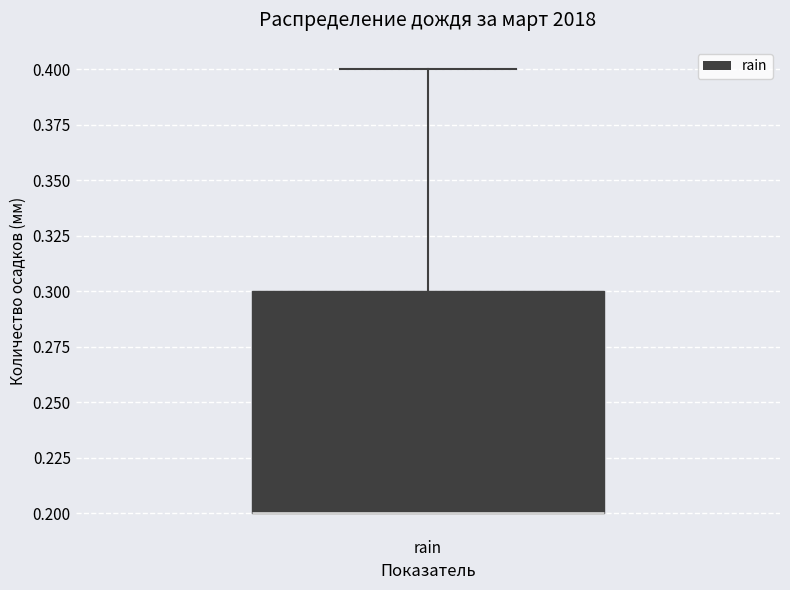

Read this box plot against the y-axis: the position of the median line, the range covered by the box, and the ends of both whiskers. The values are not printed on the chart, so give them approximately, as read against the axis.

median 0.2 (drawn on the box's lower edge), box 0.2 to 0.3, whiskers 0.2 to 0.4